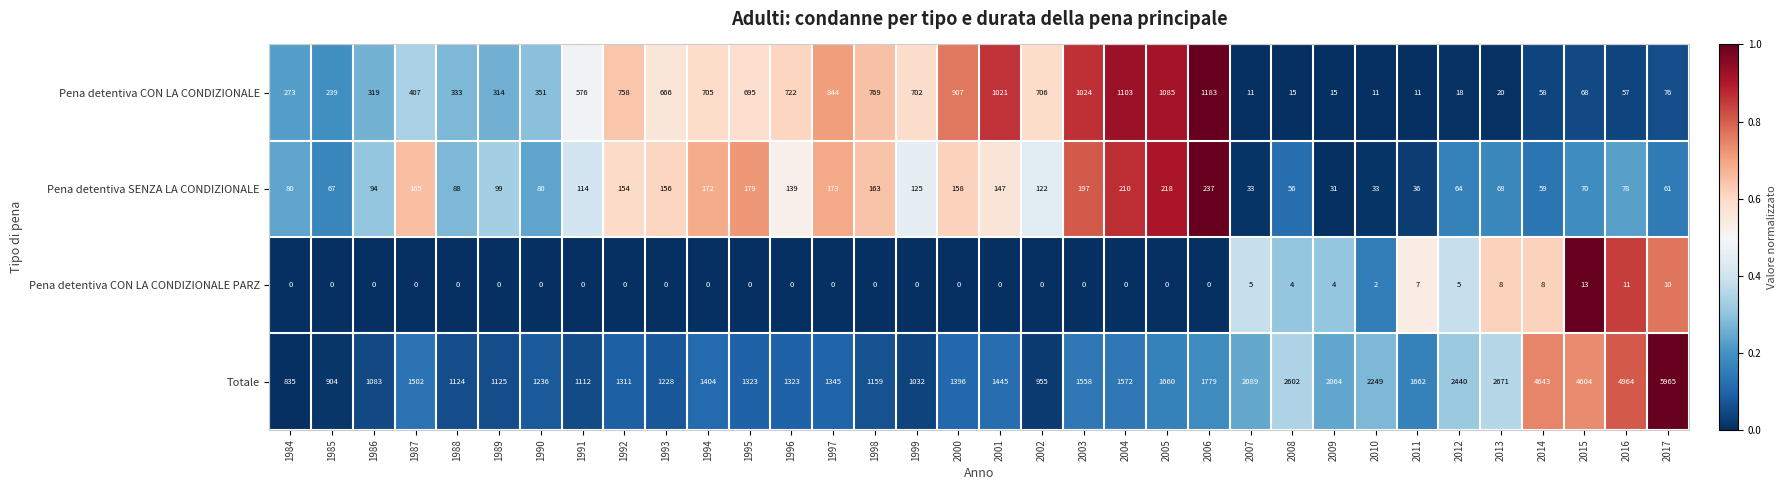

At which label does Pena detentiva SENZA LA CONDIZIONALE first exceed 114?

1987